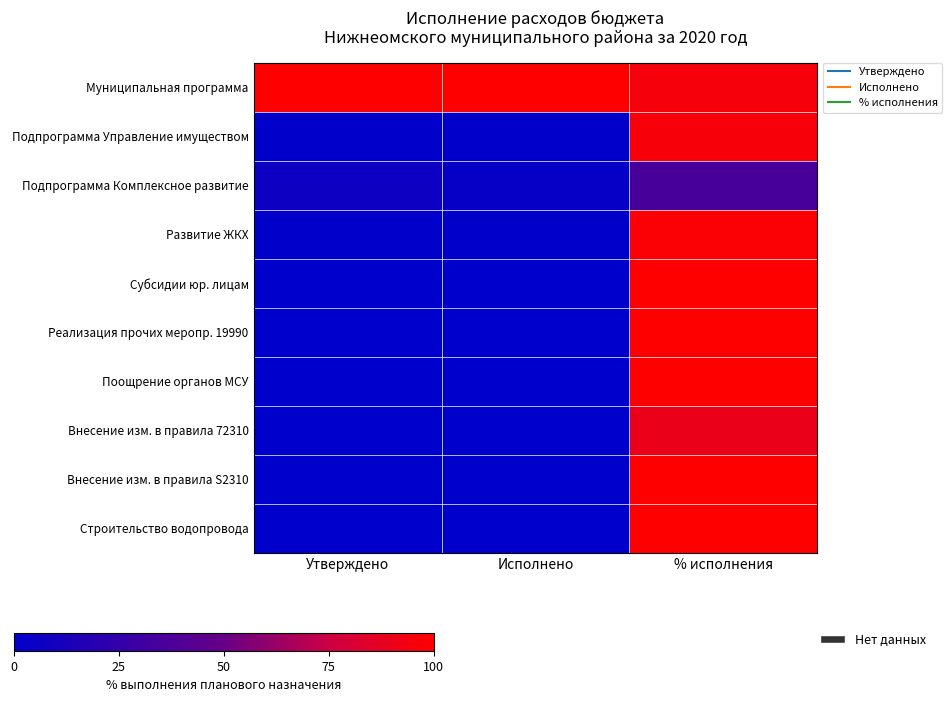

At Исполнено, list the series in order from smallest to largest.

Строительство водопровода, Внесение изм. в правила S2310, Субсидии юр. лицам, Реализация прочих меропр. 19990, Поощрение органов МСУ, Внесение изм. в правила 72310, Подпрограмма Управление имуществом, Развитие ЖКХ, Подпрограмма Комплексное развитие, Муниципальная программа